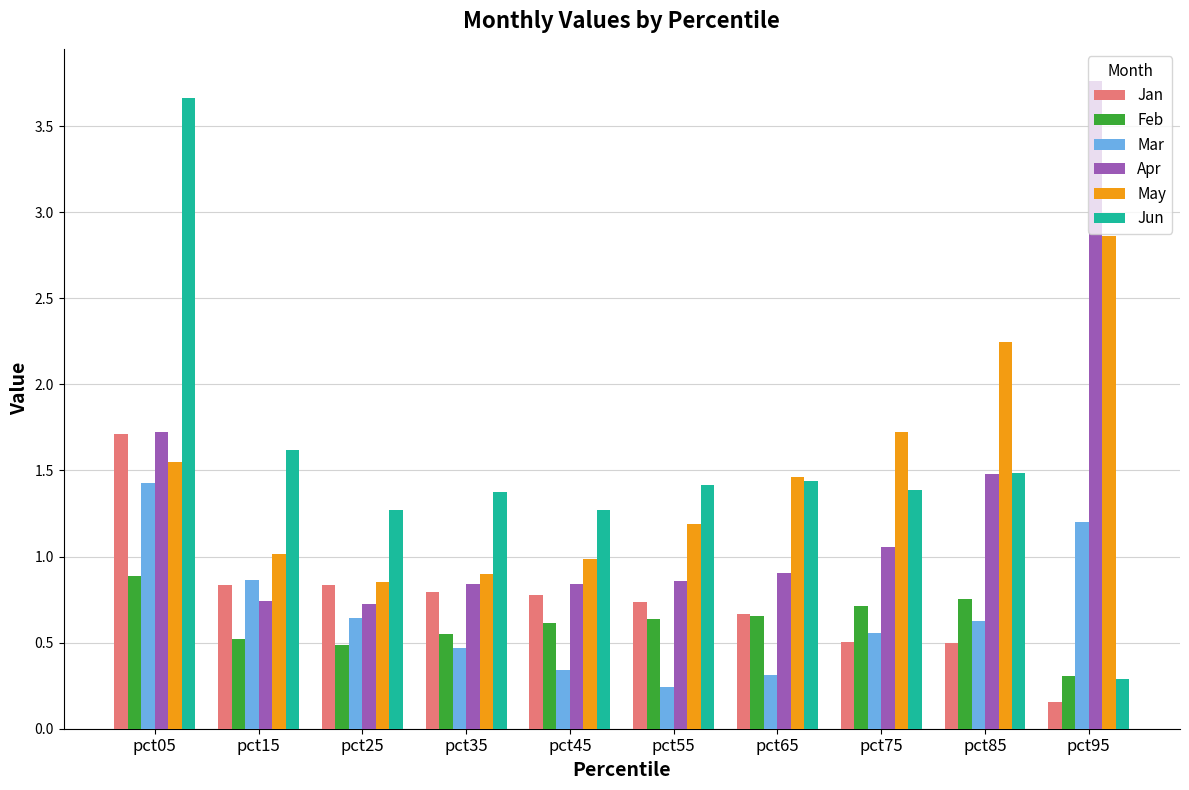

Read the May value at pct75.

1.7